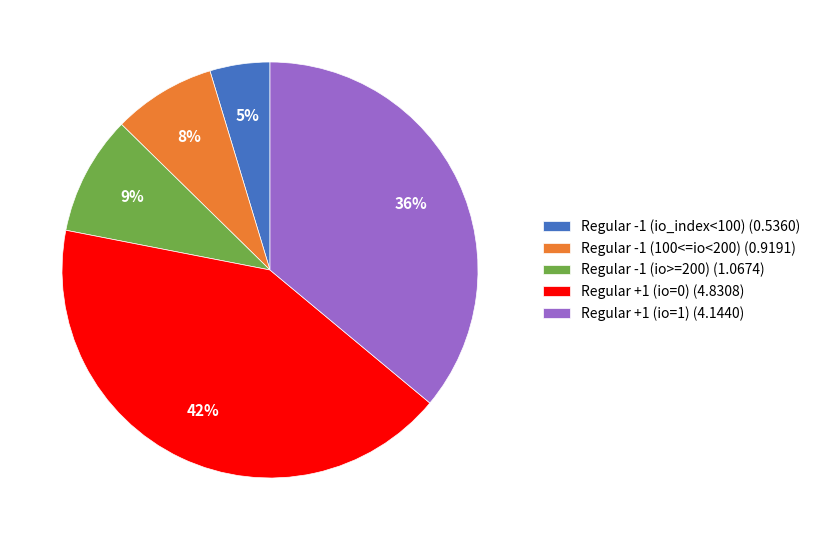

What percentage is the Regular +1 (io=1) (4.1440) slice, to the nearest percent?

36%